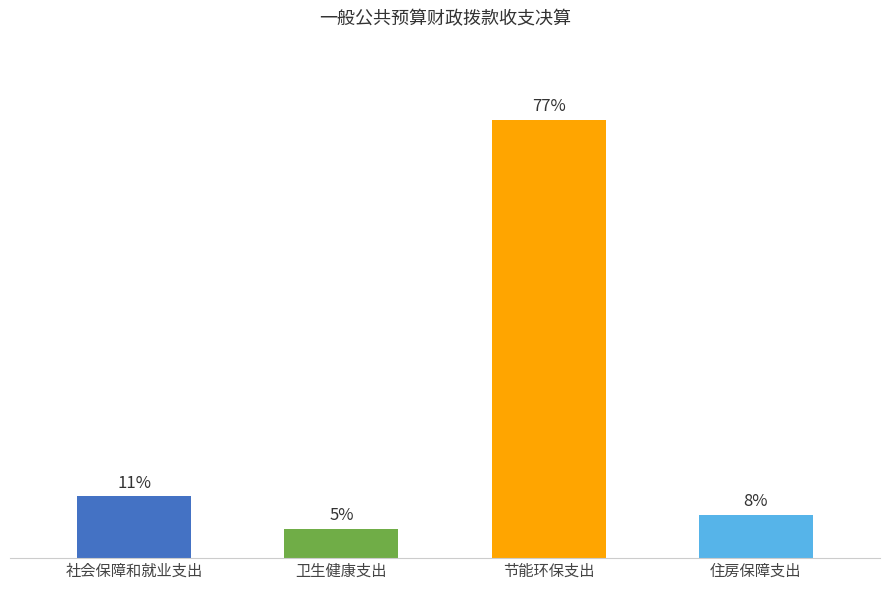

Are the bars horizontal?

No